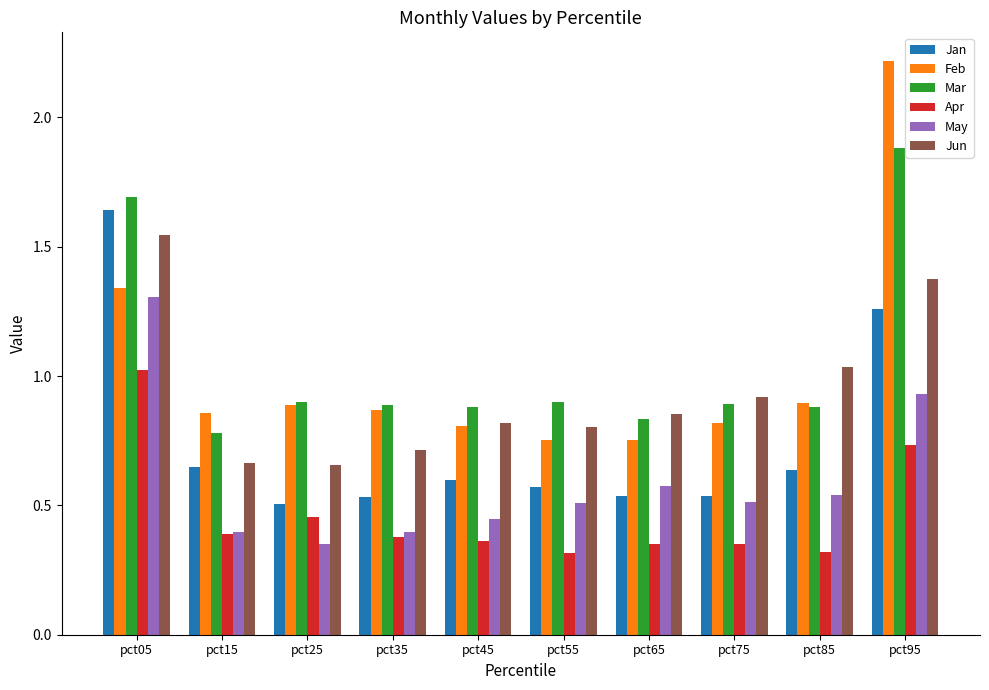

At which category is the sum across all series the highest?

pct05